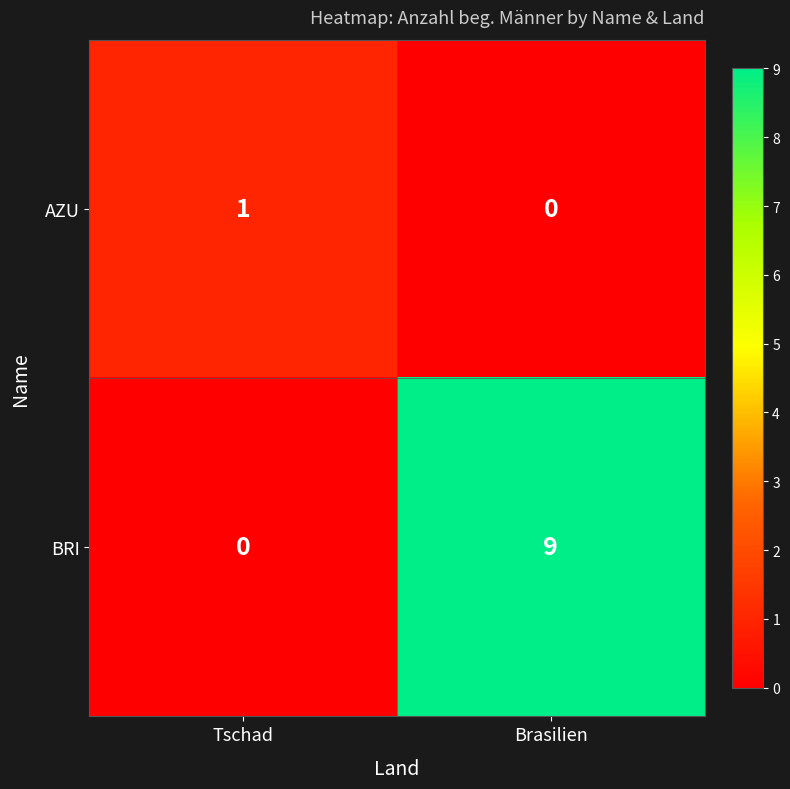

True or false: BRI has a value of 3 at Brasilien.

False